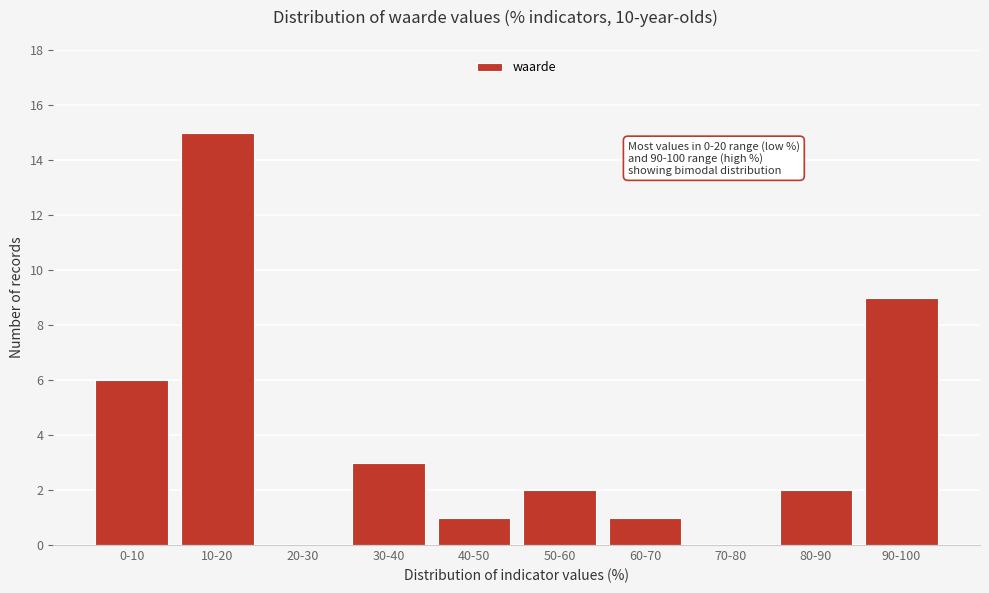

Reading left to right, list all the values displayed in this chart.

0-10=6	10-20=15	20-30=0	30-40=3	40-50=1	50-60=2	60-70=1	70-80=0	80-90=2	90-100=9